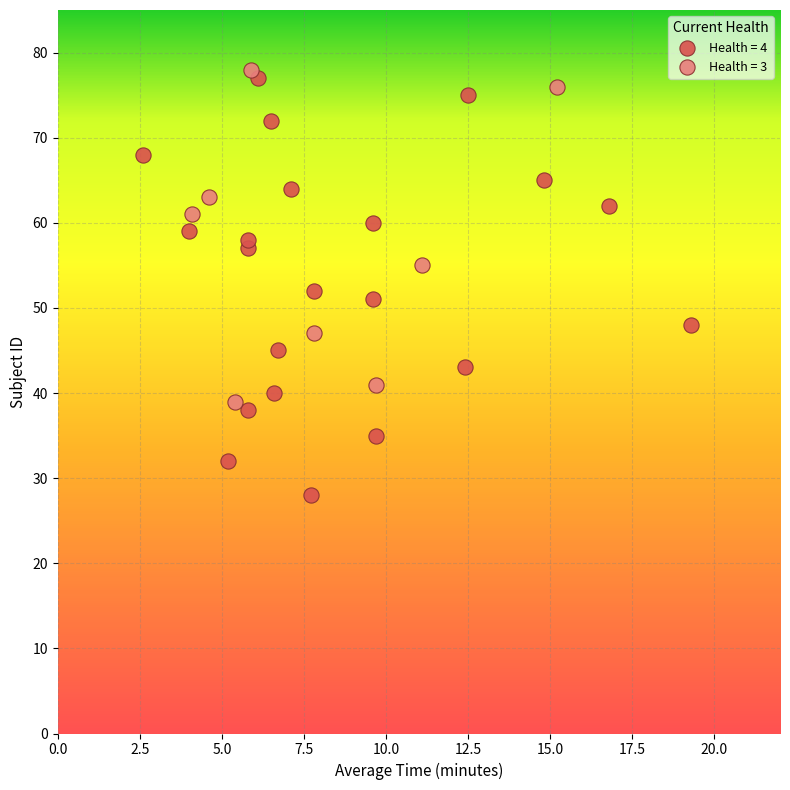

Which series reaches the minimum Y coordinate?

Health = 4